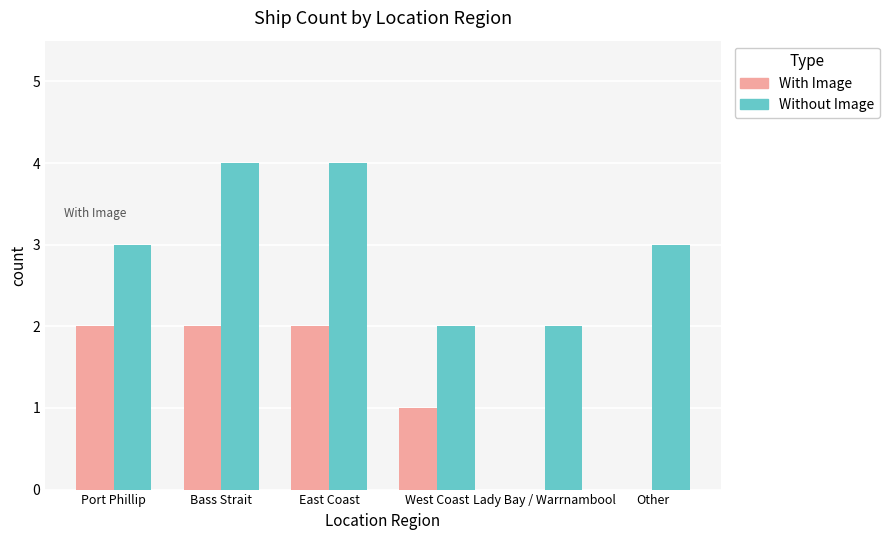

Reading left to right, transcribe all the data shown in this chart.

With Image: Port Phillip=2	Bass Strait=2	East Coast=2	West Coast=1	Lady Bay / Warrnambool=0	Other=0
Without Image: Port Phillip=3	Bass Strait=4	East Coast=4	West Coast=2	Lady Bay / Warrnambool=2	Other=3